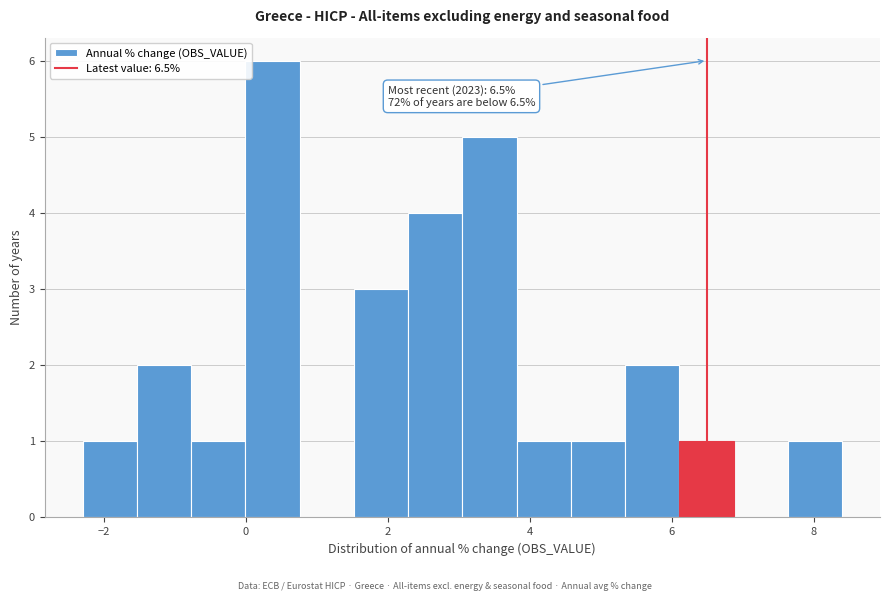

Read against the x-axis, roughly where is the centre of the tallest bar?

0.4